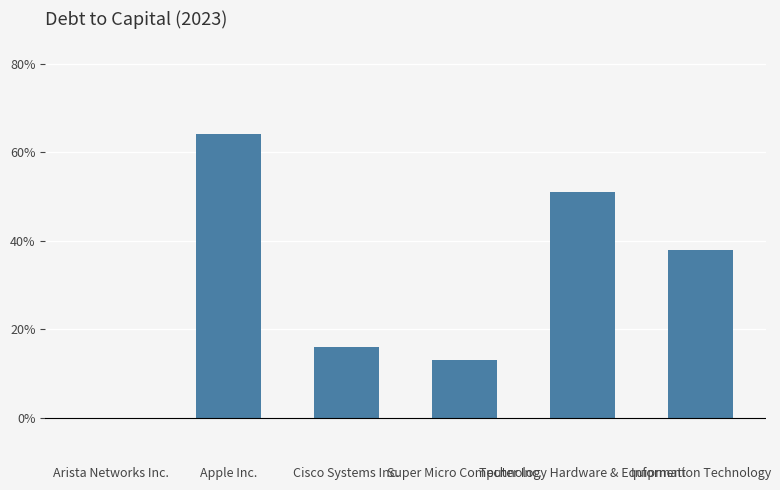

The chart shows a value of 0.0 at Arista Networks Inc.. True or false?

True